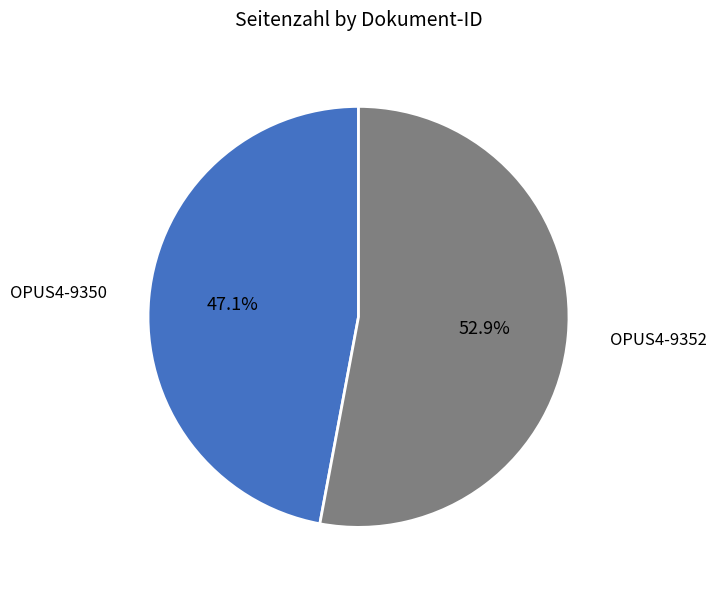

To the nearest percent, what percentage of the pie is OPUS4-9350?

47%